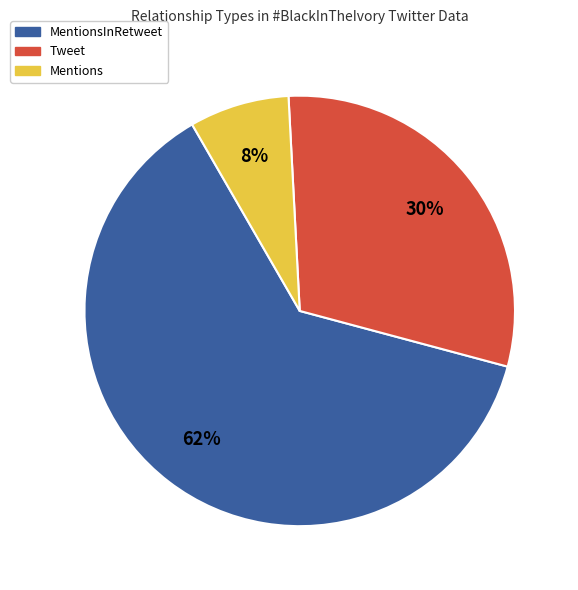

Does any single category account for the majority?

Yes